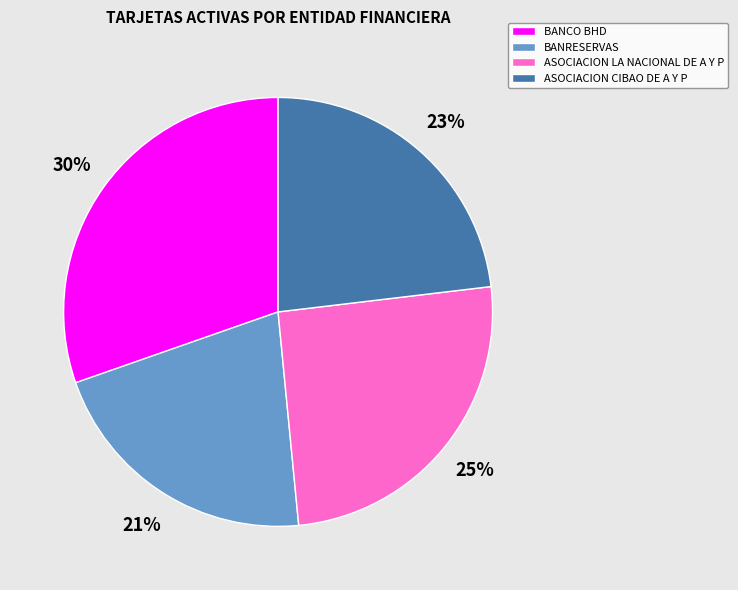

Which slice is the largest?

BANCO BHD